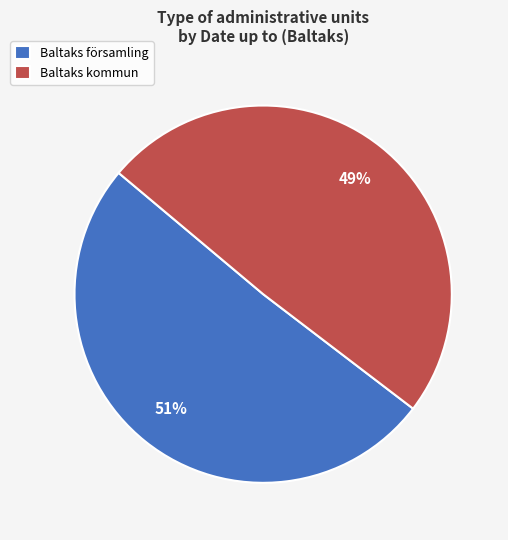

Count the number of slices in the pie.

2